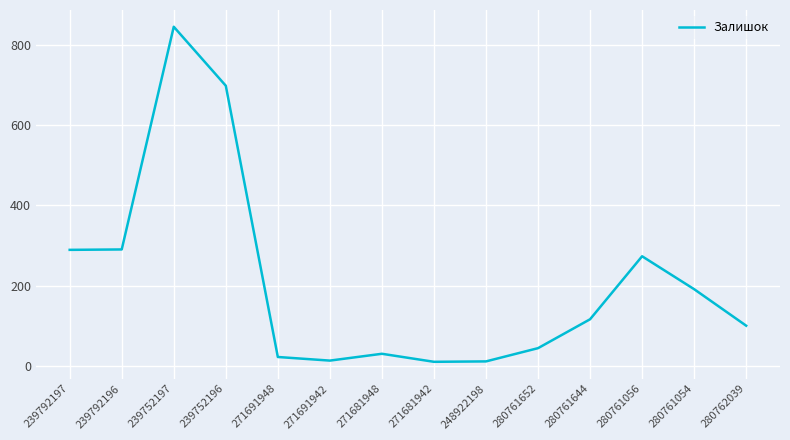

True or false: the data shows 40 at 280761054.

False